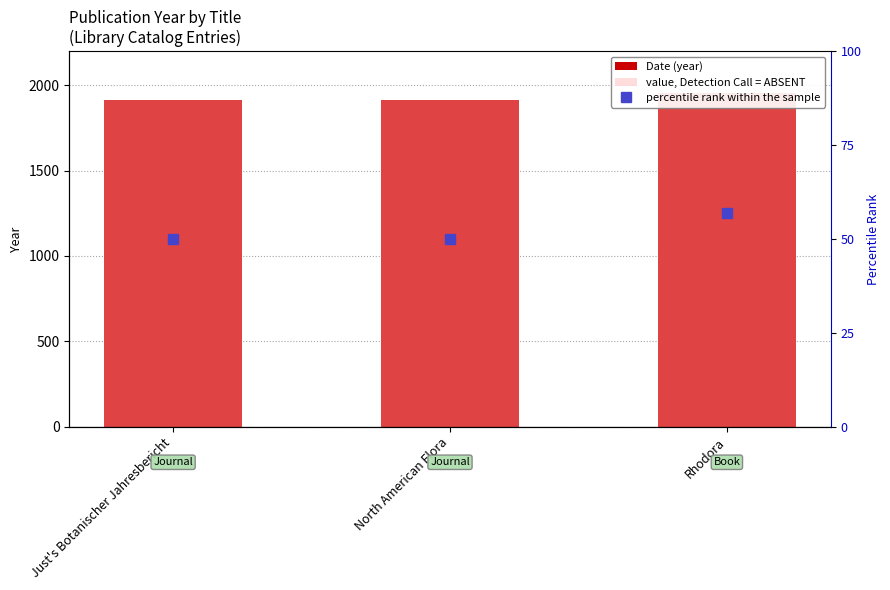

Count the value, Detection Call = ABSENT values in the range 1915 to 1957.

3